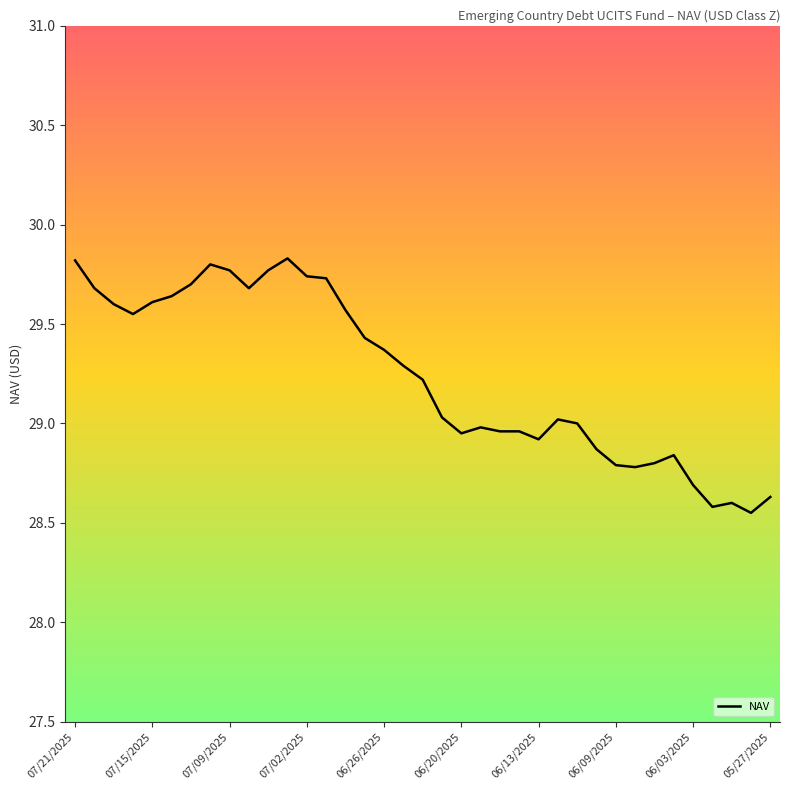

What is the difference between the maximum and minimum values?

1.3